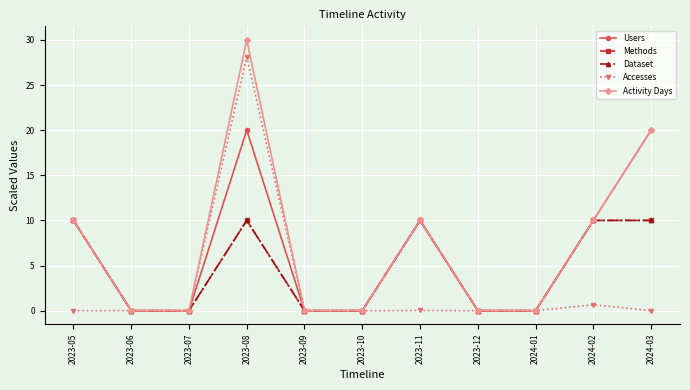

Is this an area chart (filled region under the line)?

No